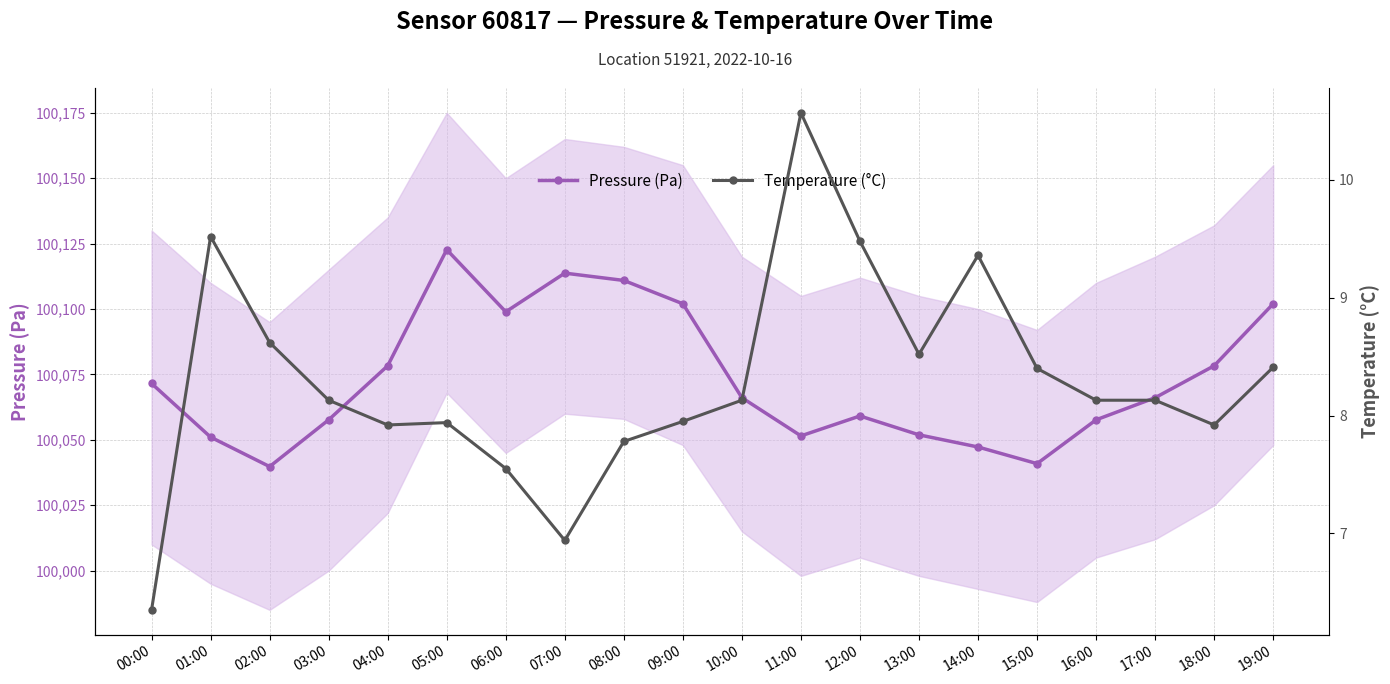

Between 16:00 and 10:00, which is larger?

10:00